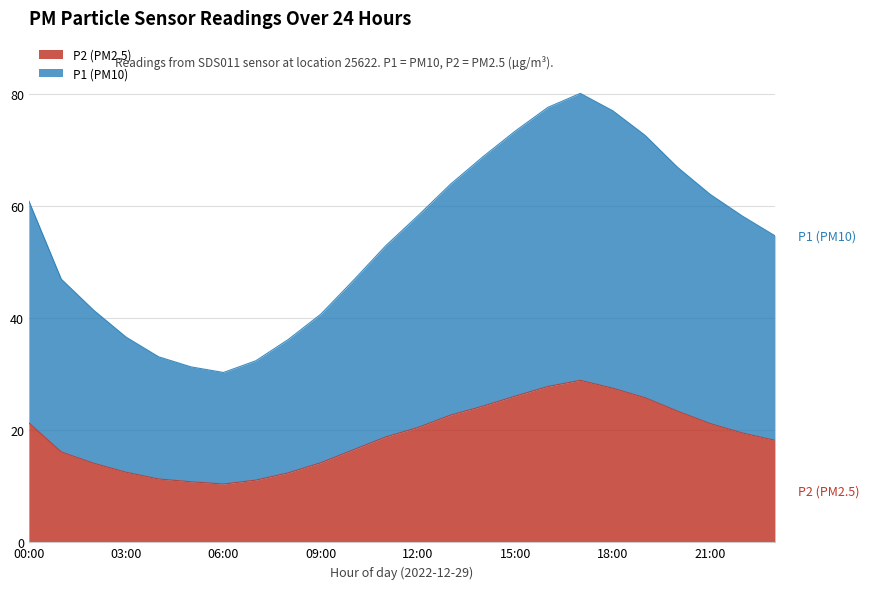

What is the difference between the highest and lowest values at 09:00?

26.5